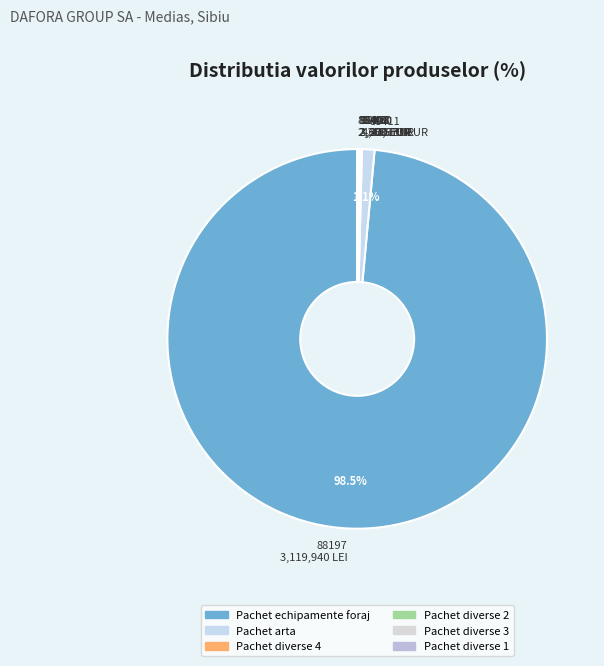

Which category has the biggest portion of the pie?

88197 3,119,940 LEI